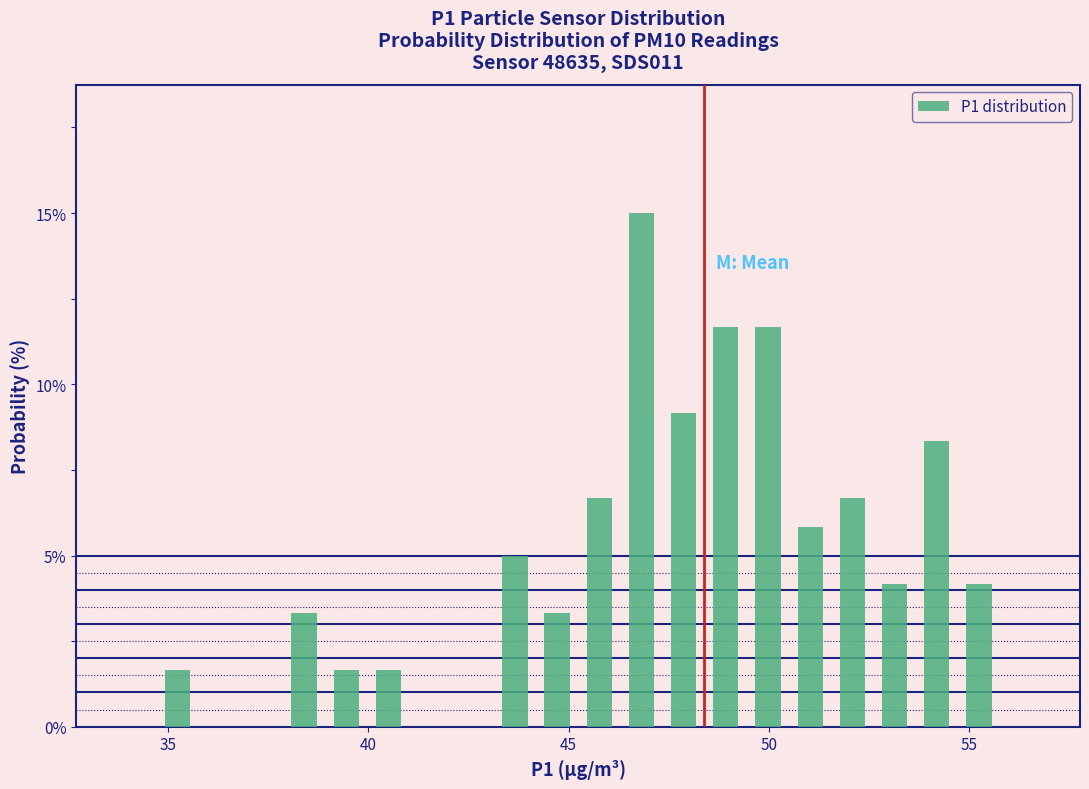

Read against the x-axis, roughly where is the centre of the tallest bar?

47.0